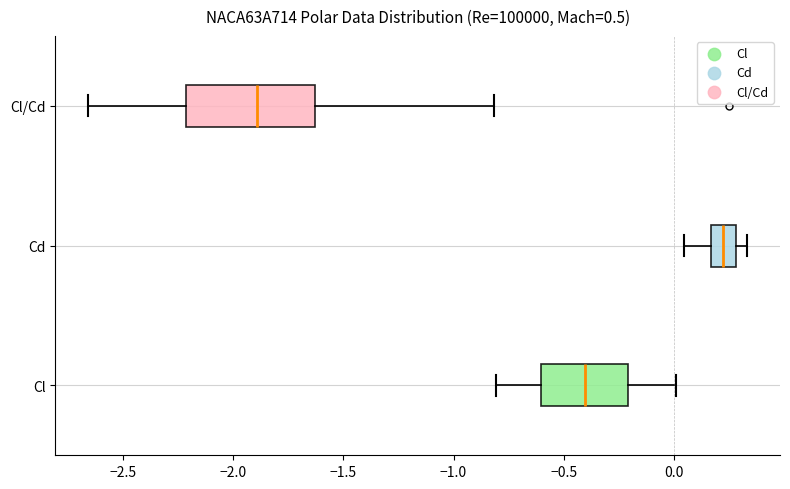

Where is the right edge of the box for Cl on the x-axis? The values are not printed on the chart, so give them approximately, as read against the axis.

-0.20